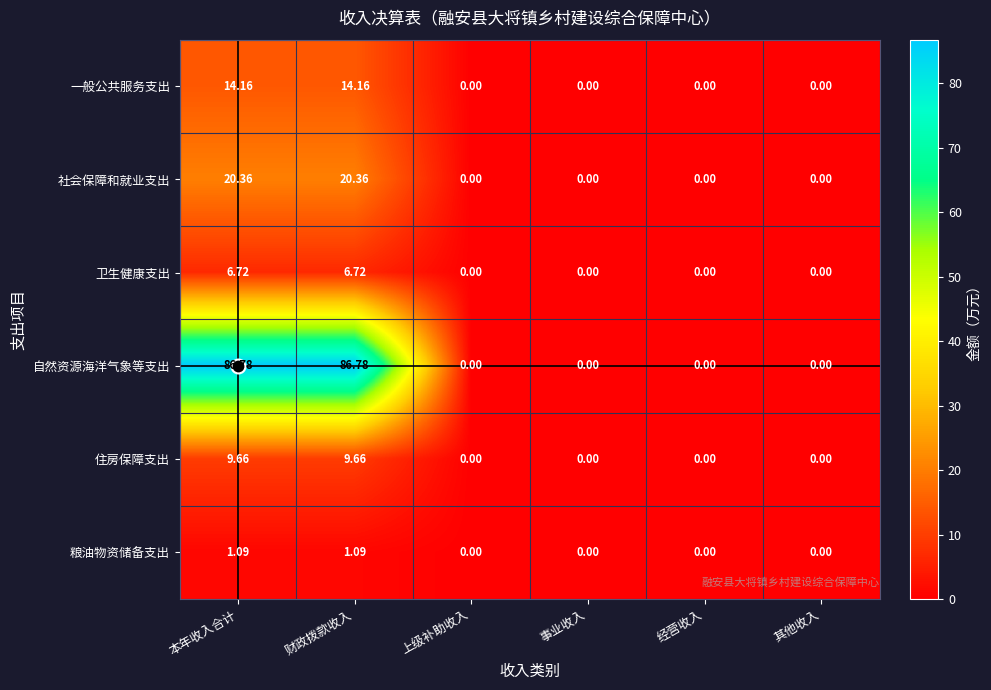

List the series in order of their peak value, highest first.

自然资源海洋气象等支出, 社会保障和就业支出, 一般公共服务支出, 住房保障支出, 卫生健康支出, 粮油物资储备支出